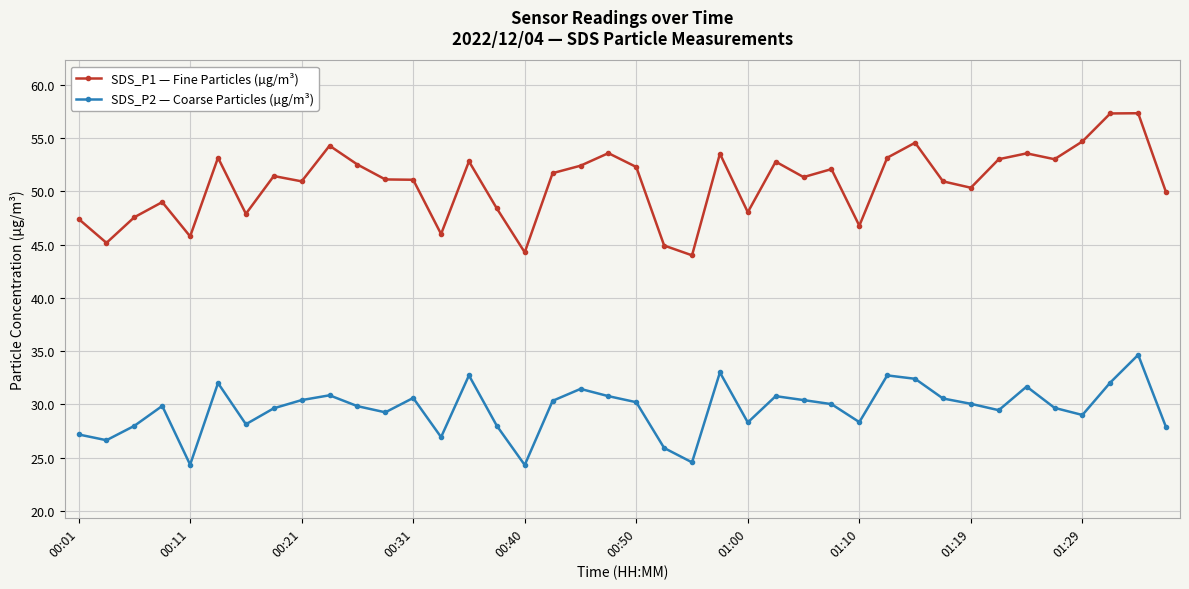

True or false: SDS_P1 — Fine Particles (µg/m³) and SDS_P2 — Coarse Particles (µg/m³) cross at least once.

False